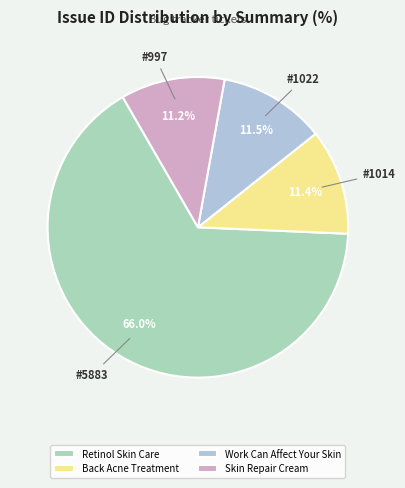

To the nearest percent, what is the difference between the largest and smallest slice percentages?

55%